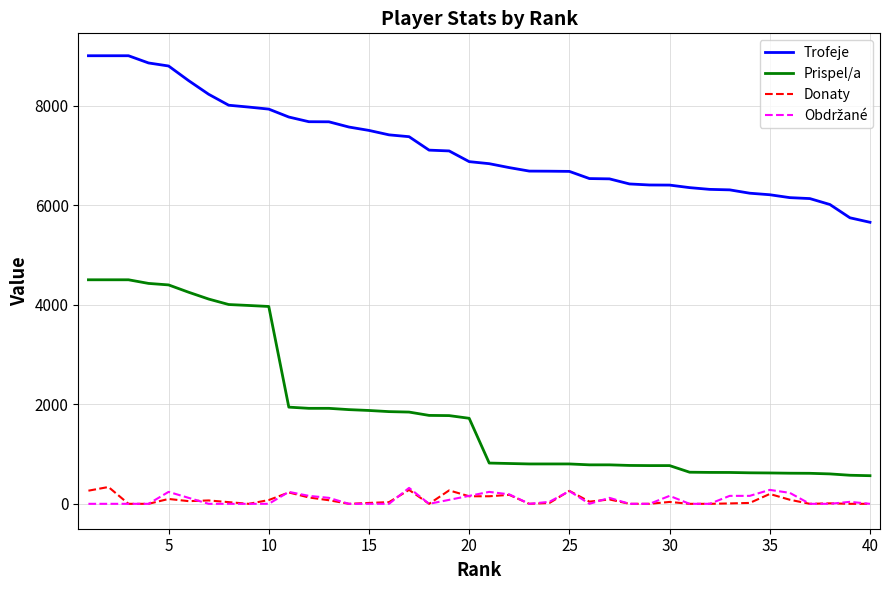

What is the highest value of the Donaty series?

338